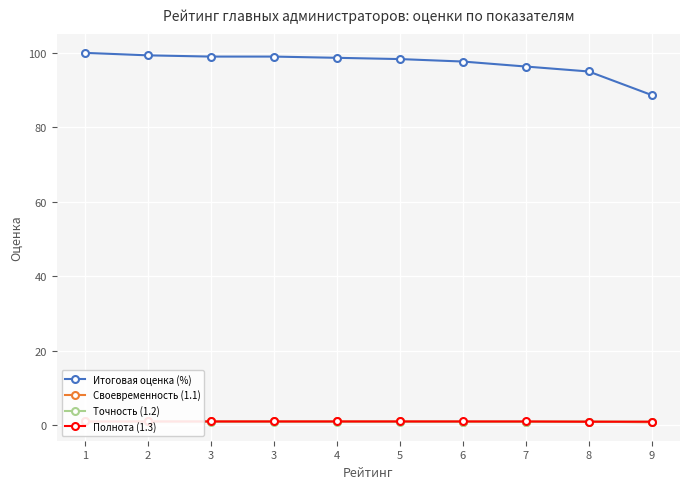

At which category is the sum across all series the highest?

1